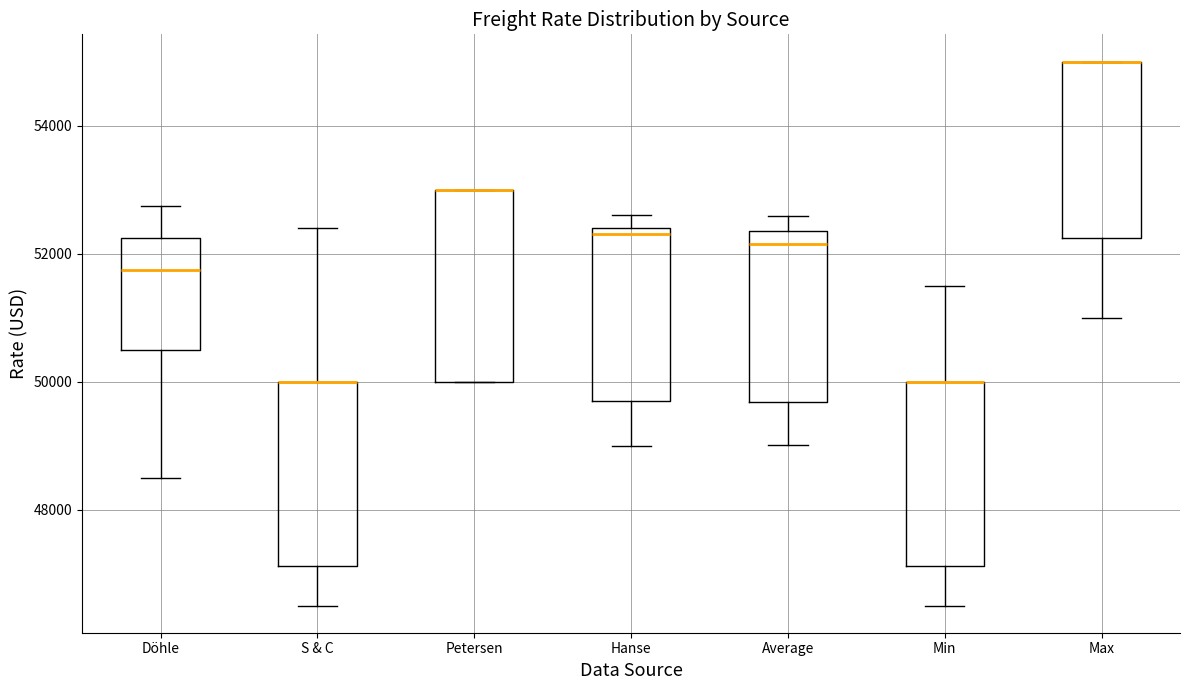

Where is the lower edge of the box for Hanse on the y-axis? The values are not printed on the chart, so give them approximately, as read against the axis.

49800